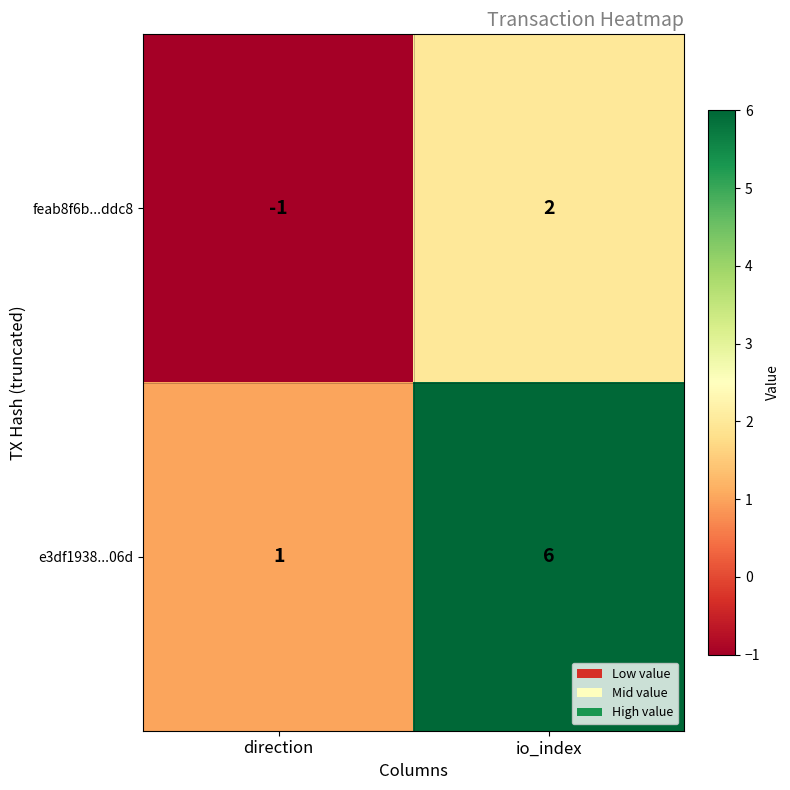

List the series in order of their peak value, highest first.

e3df1938...06d, feab8f6b...ddc8